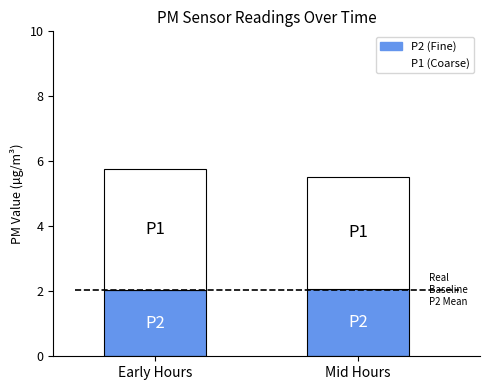

Are the bars grouped side by side (vs. stacked)?

No